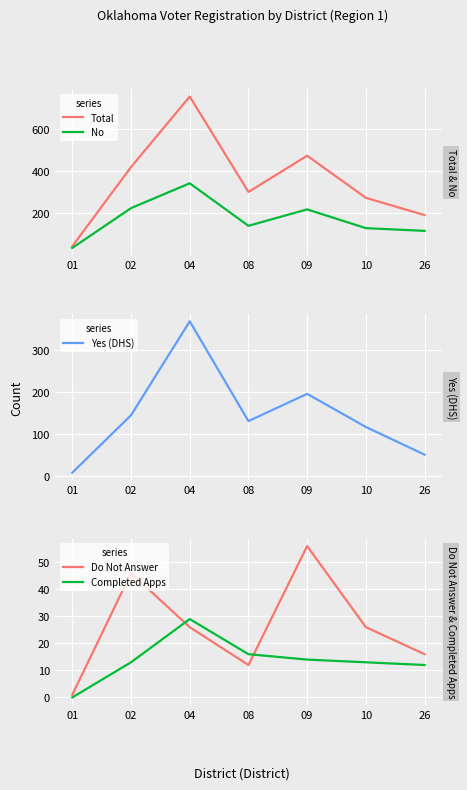

The value of Total at 04 is 755. True or false?

True